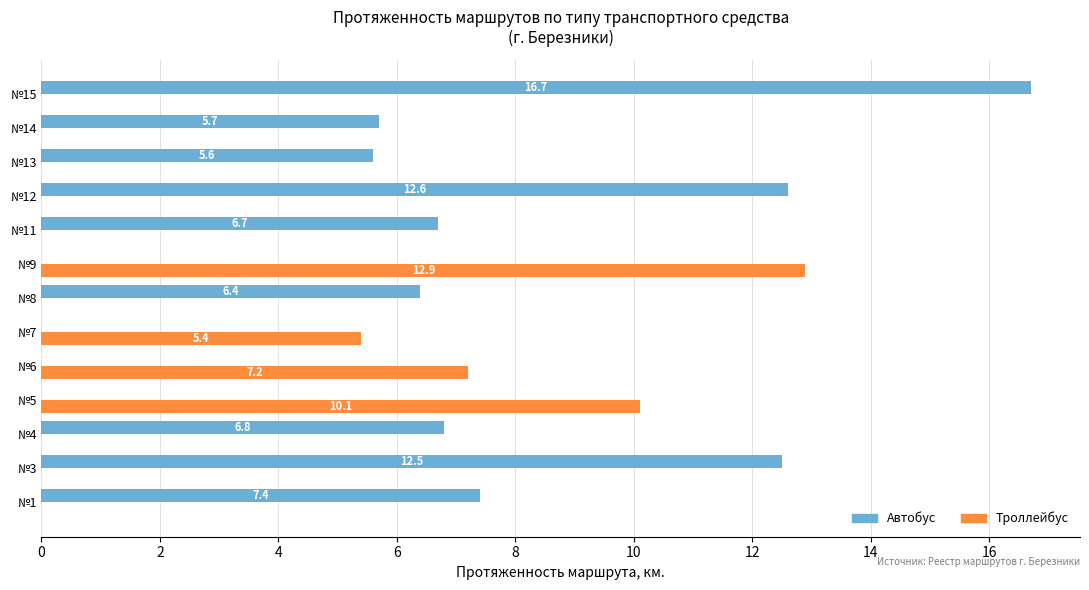

What are all the series names shown in the legend?

Автобус, Троллейбус